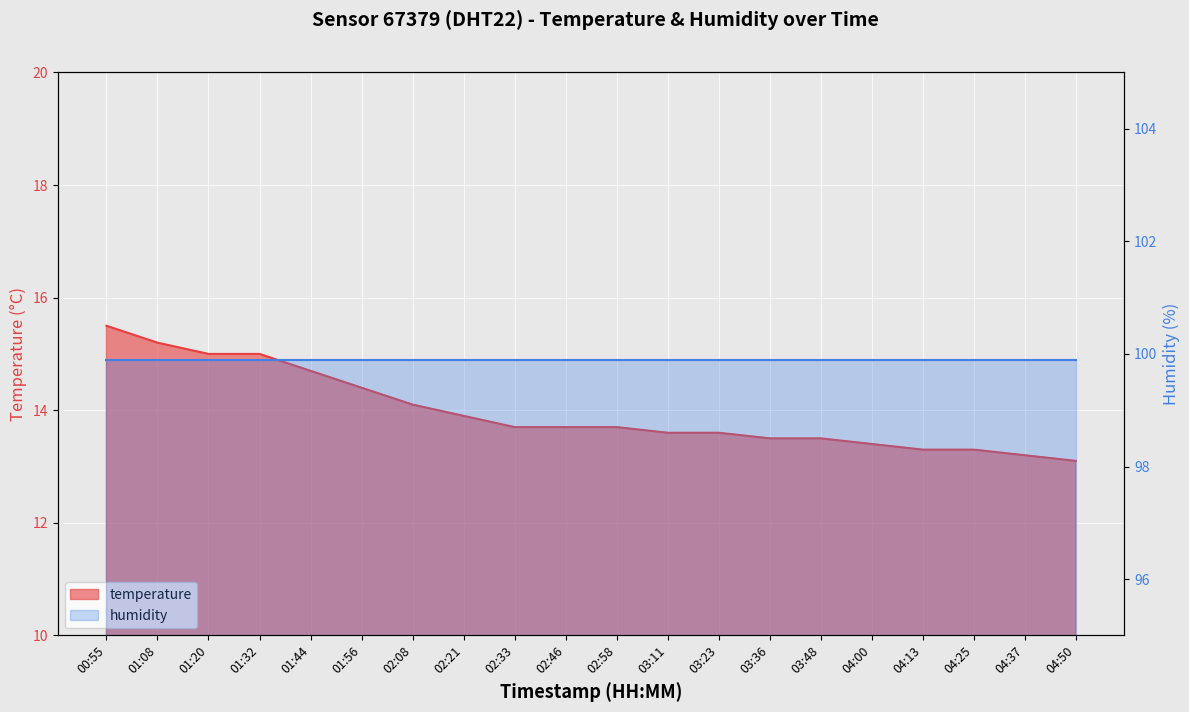

What is the sum of the values at 00:55 and 01:08?

30.7